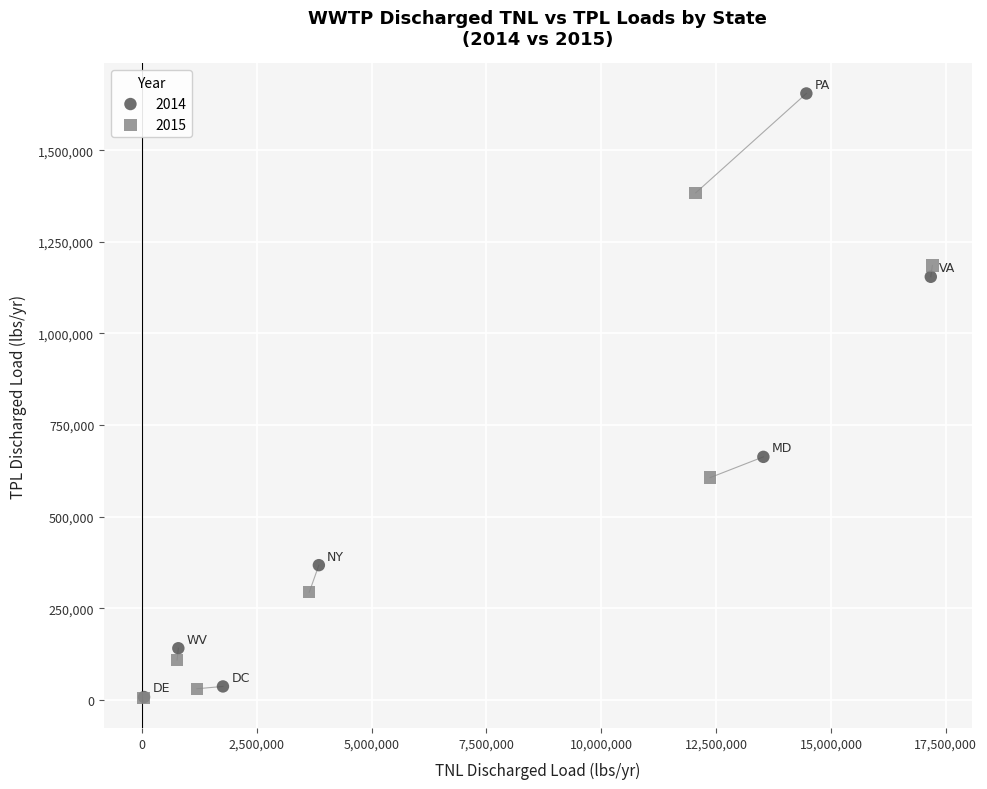

Which series has the largest Y range (max minus min)?

2014